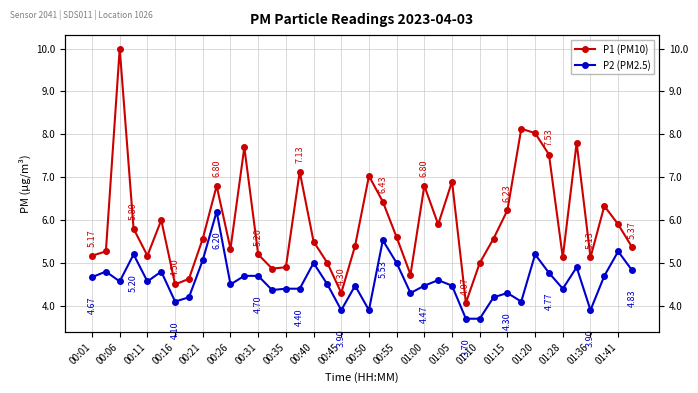

What is the value of the P1 (PM10) point at the 9th from the left?

5.6